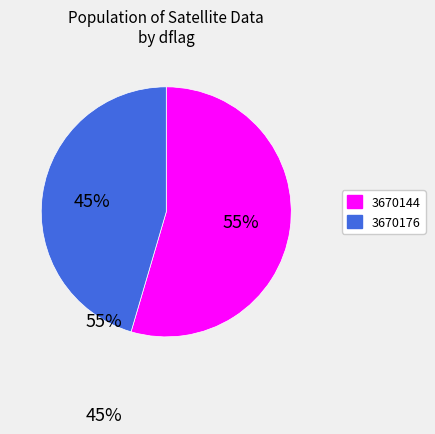

Is the sum of 3670176 and 3670144 greater than half?

Yes